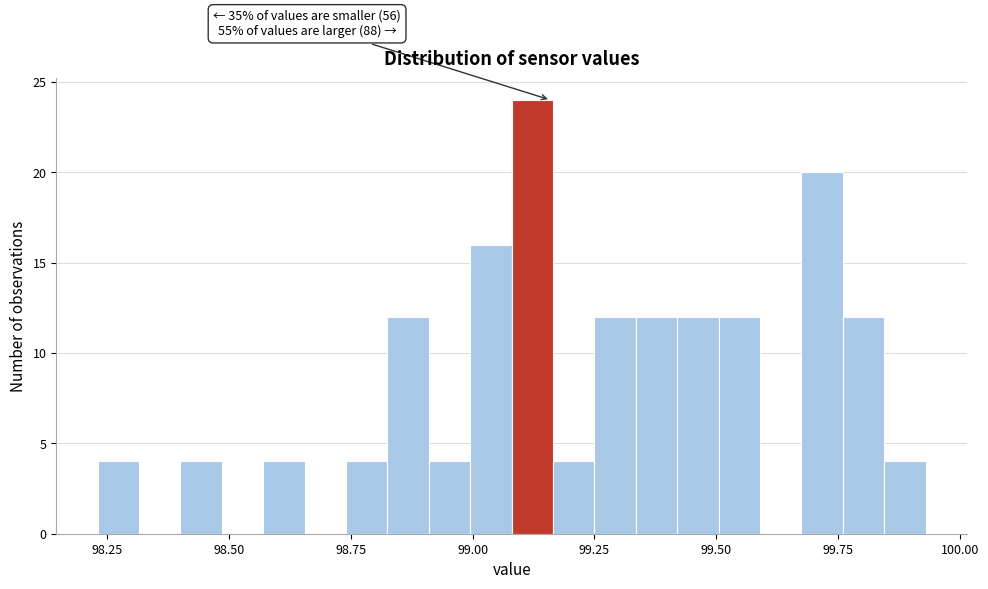

Around what value on the x-axis is the tallest bar? Give the approximate position of its centre, as read against the axis.

99.10